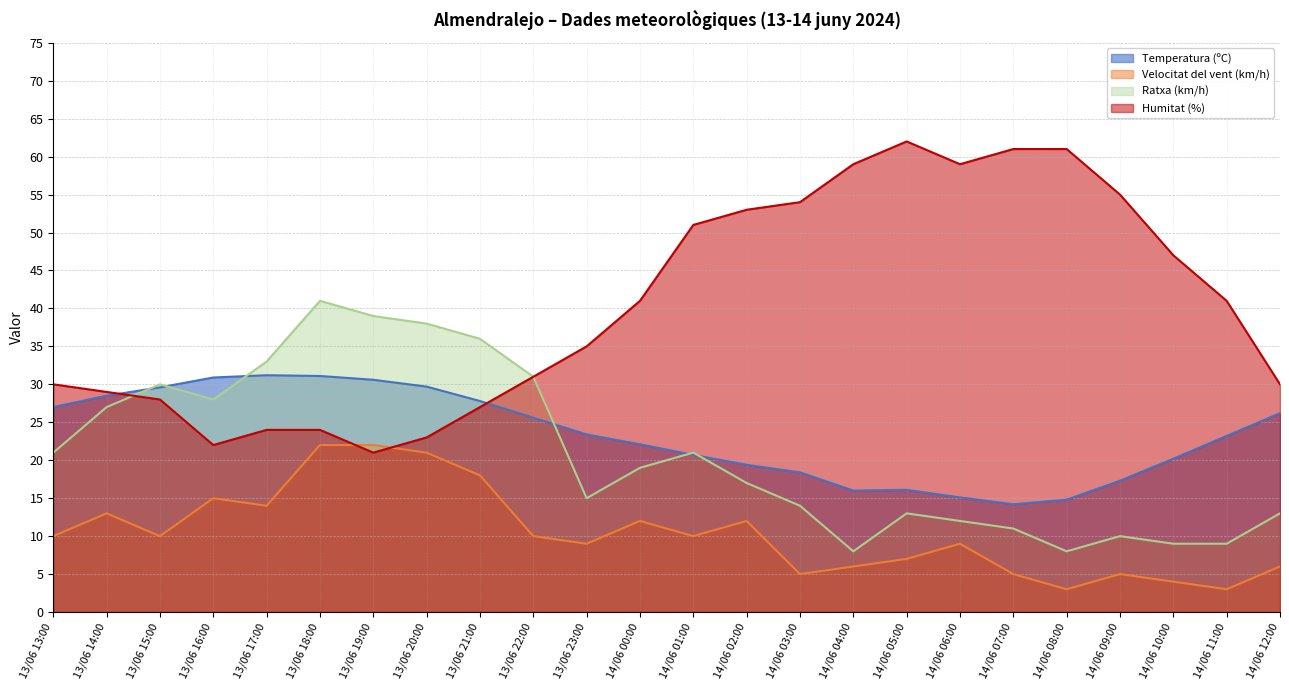

What are all the series names shown in the legend?

Temperatura (ºC), Velocitat del vent (km/h), Ratxa (km/h), Humitat (%)